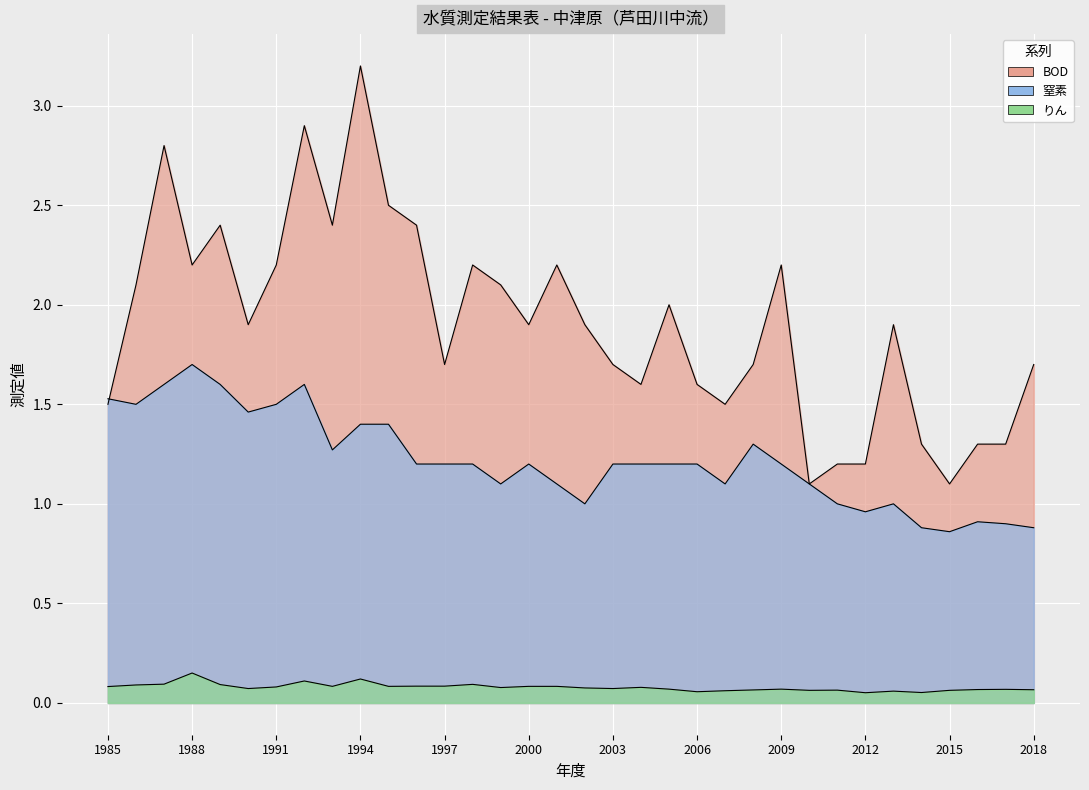

Which series has the largest total across all categories?

BOD